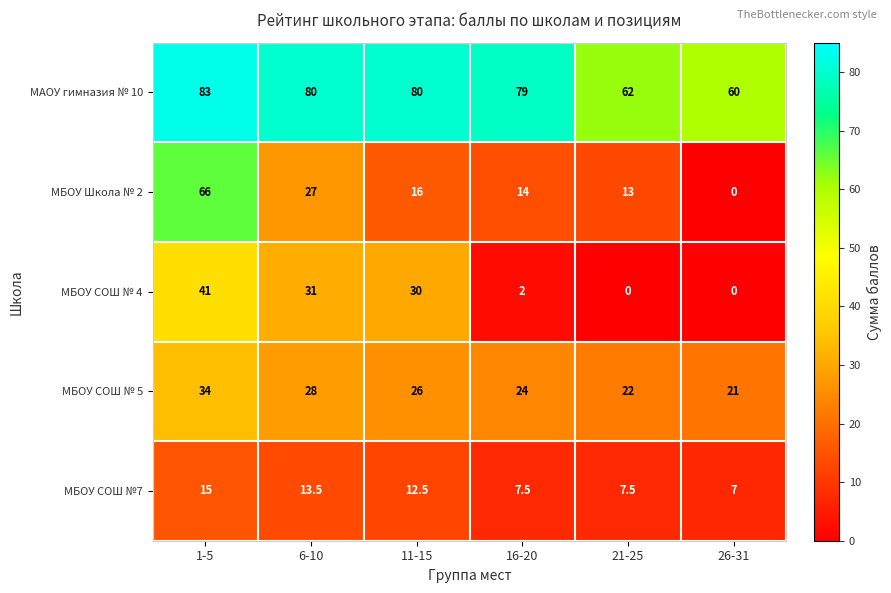

List the labels in order of МБОУ СОШ № 5 value, smallest first.

26-31, 21-25, 16-20, 11-15, 6-10, 1-5